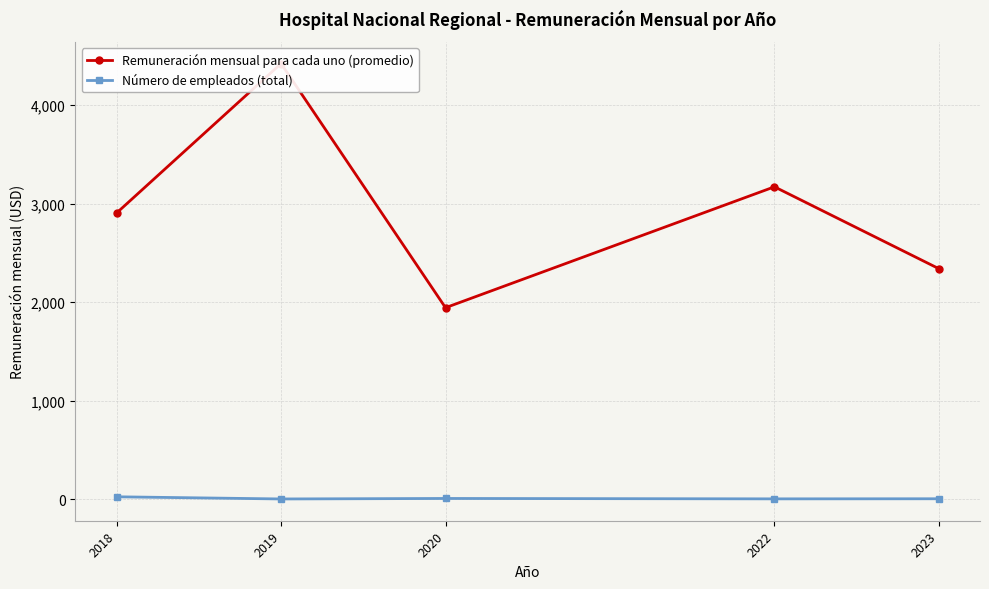

What is the highest value of the Número de empleados (total) series?

24